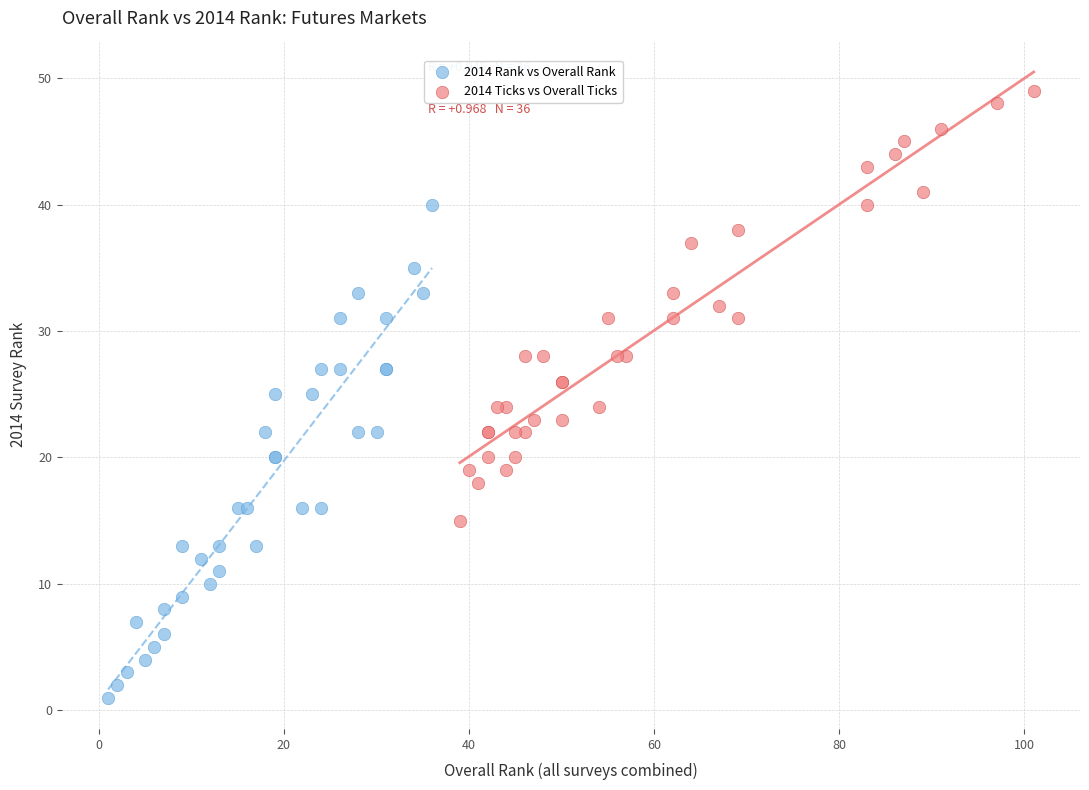

Which series has the largest Y range (max minus min)?

2014 Rank vs Overall Rank